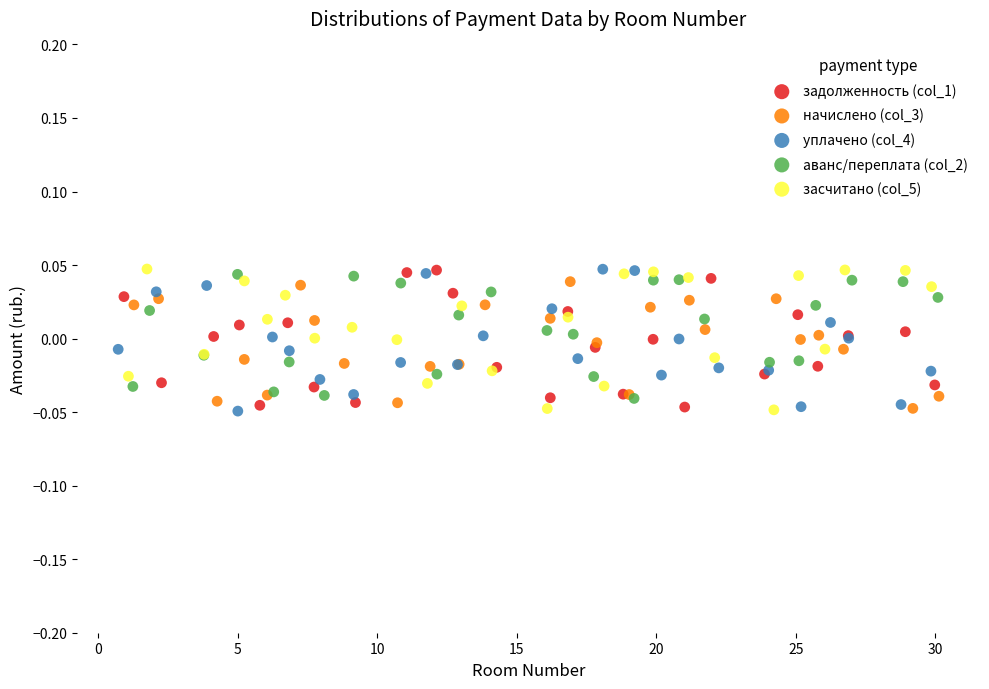

What are all the series names shown in the legend?

задолженность (col_1), начислено (col_3), уплачено (col_4), аванс/переплата (col_2), засчитано (col_5)